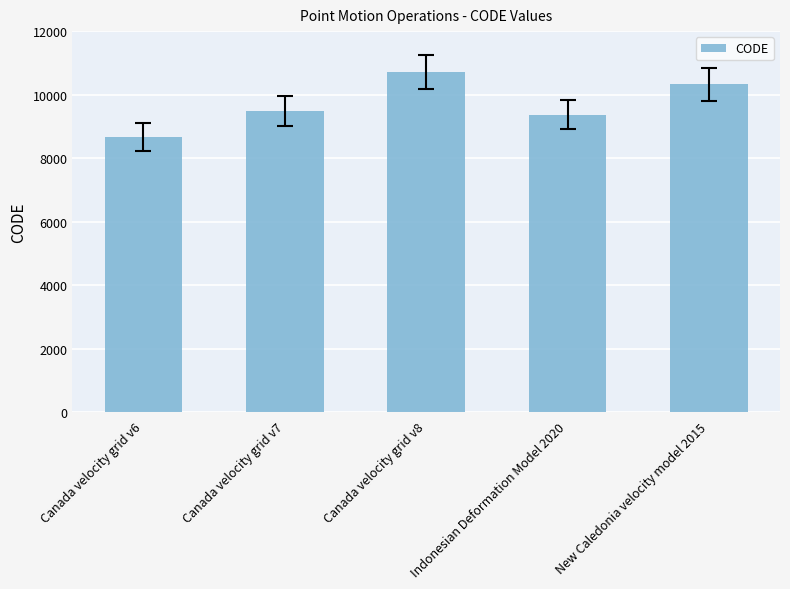

True or false: the data shows 8676 at Canada velocity grid v6.

True